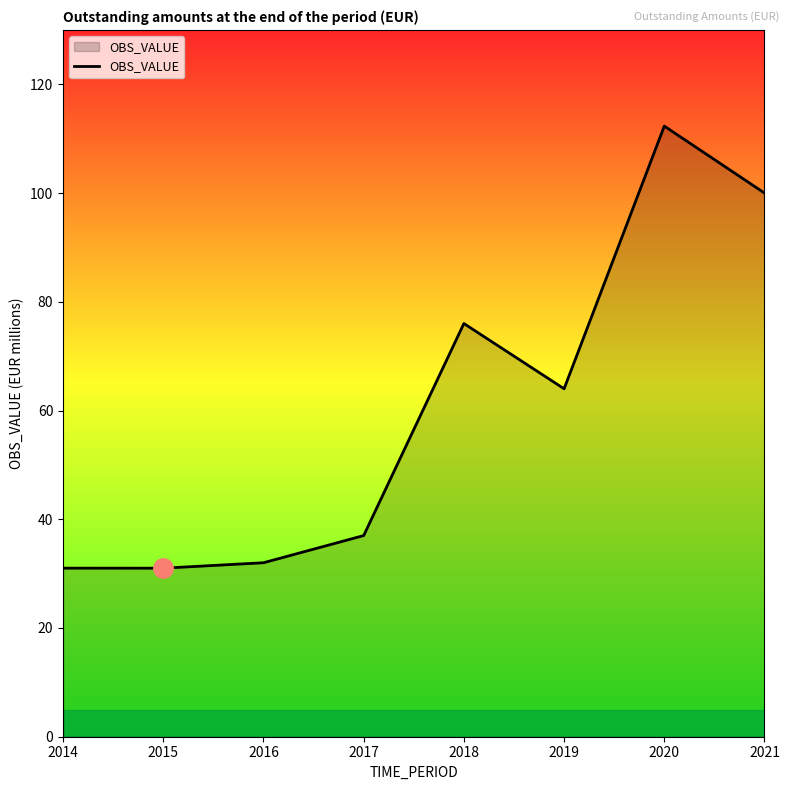

How many interior local valleys (lower than both neighbors) does the data have?

2